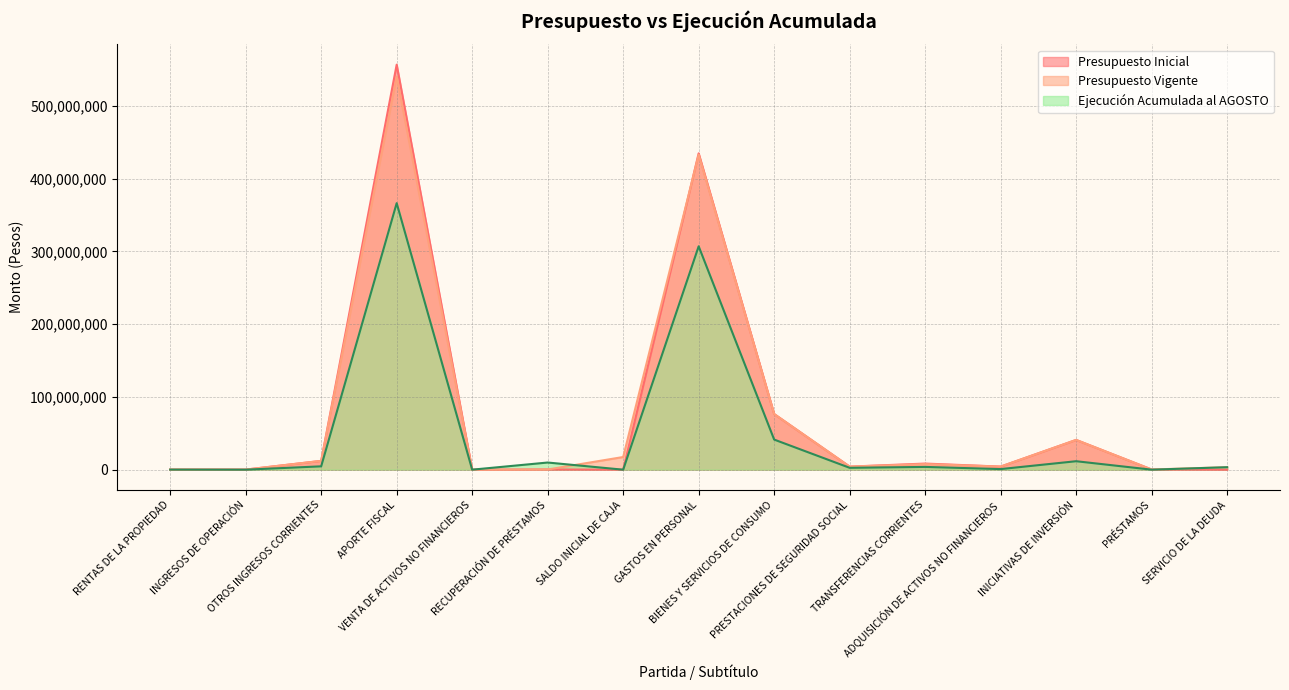

Reading right to left, transcribe all the data shown in this chart.

Presupuesto Inicial: 20	255070	40877226	4247870	8398691	4212312	76456143	434638684	20	255070	0	556506383	12084078	122797	117668
Presupuesto Vigente: 3400189	255070	40877226	4247870	7668691	4218098	76456143	432893486	17409139	255070	13400	540011076	12087623	122797	117668
Ejecución Acumulada al AGOSTO: 3400181	12981	11622107	819935	3803144	2558452	41350853	306898049	0	9830201	13400	366175482	4595547	4212	102086